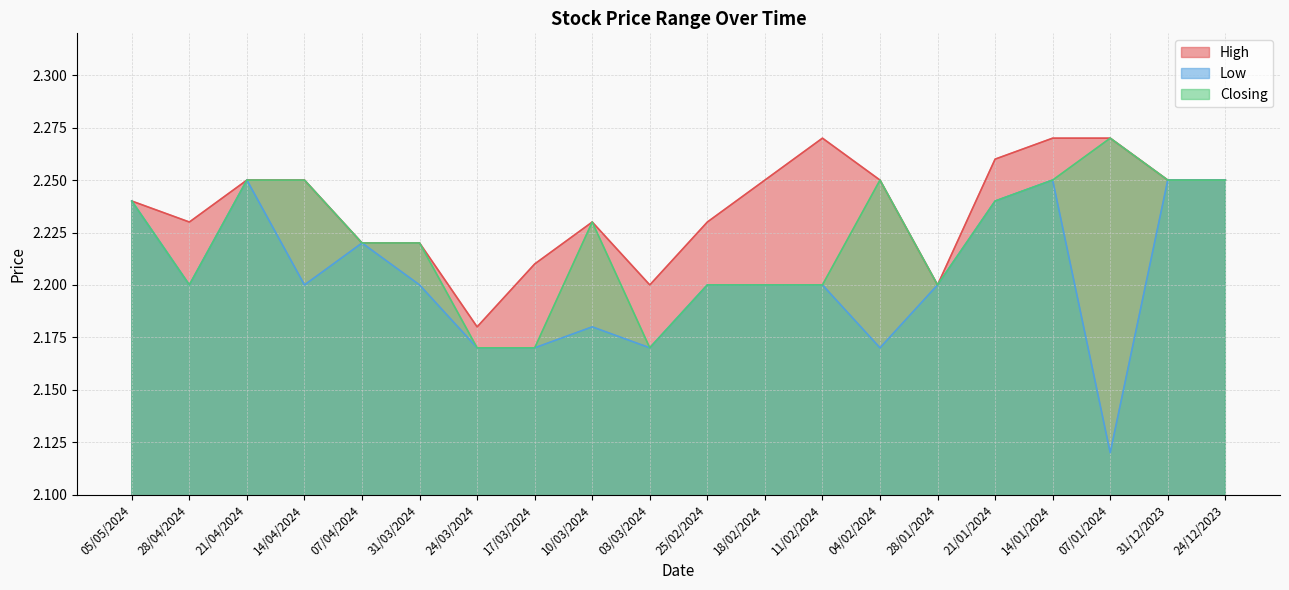

What is the label of the 9th point from the right?

18/02/2024